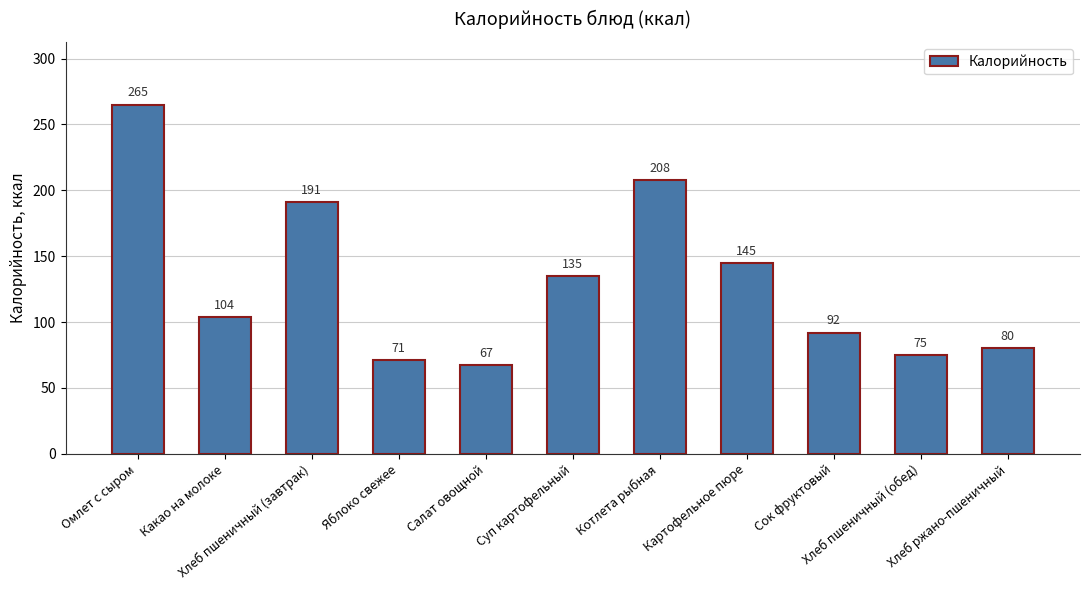

What is the difference between the second highest and second lowest values?

137